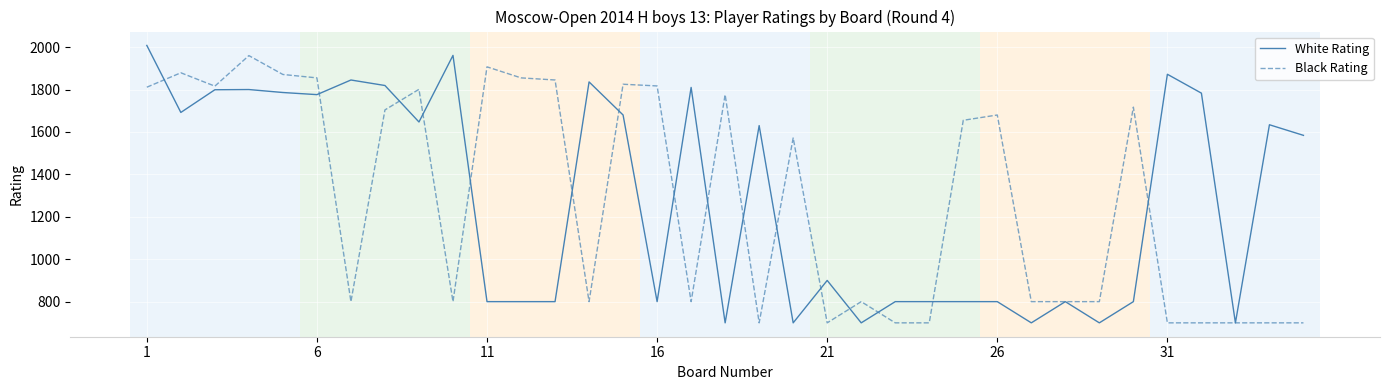

What is the lowest value of the White Rating series?

700